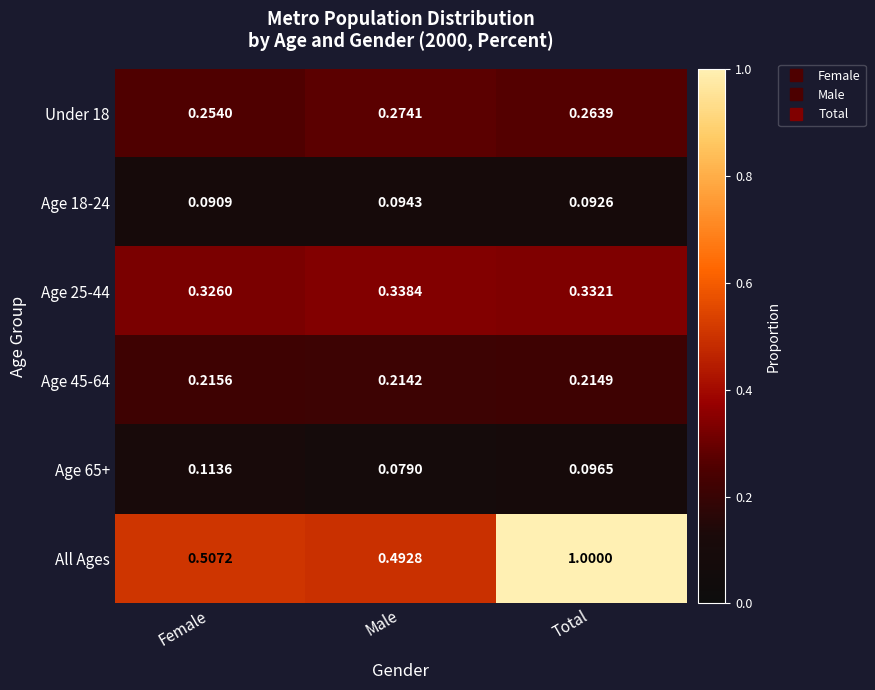

List the labels in order of All Ages value, smallest first.

Male, Female, Total